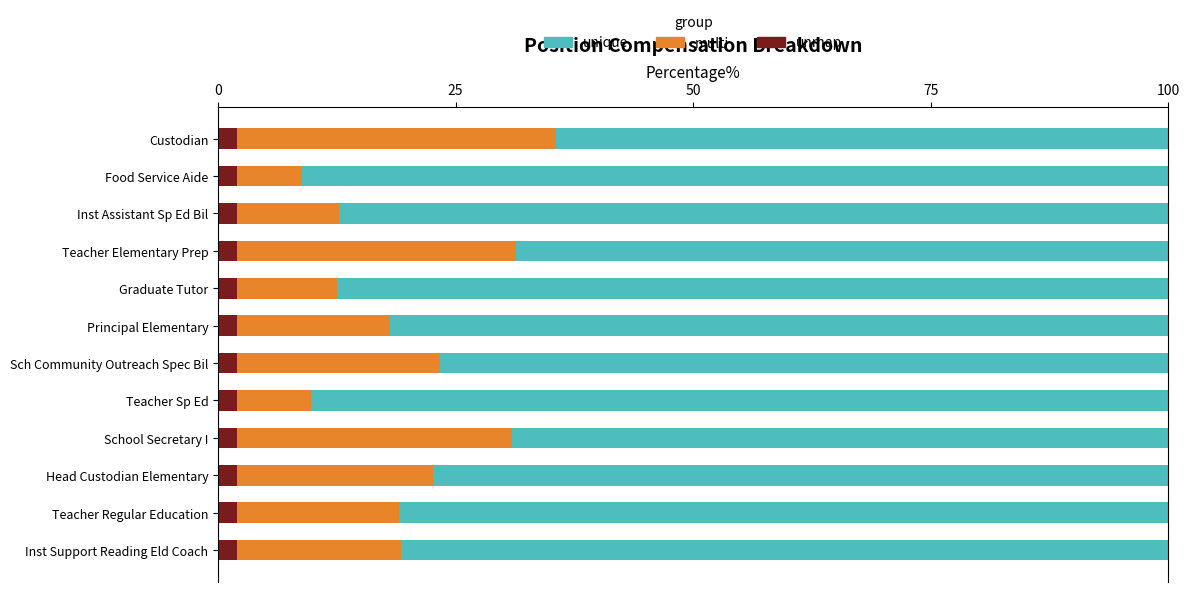

Which series has the largest range (max minus min)?

multi